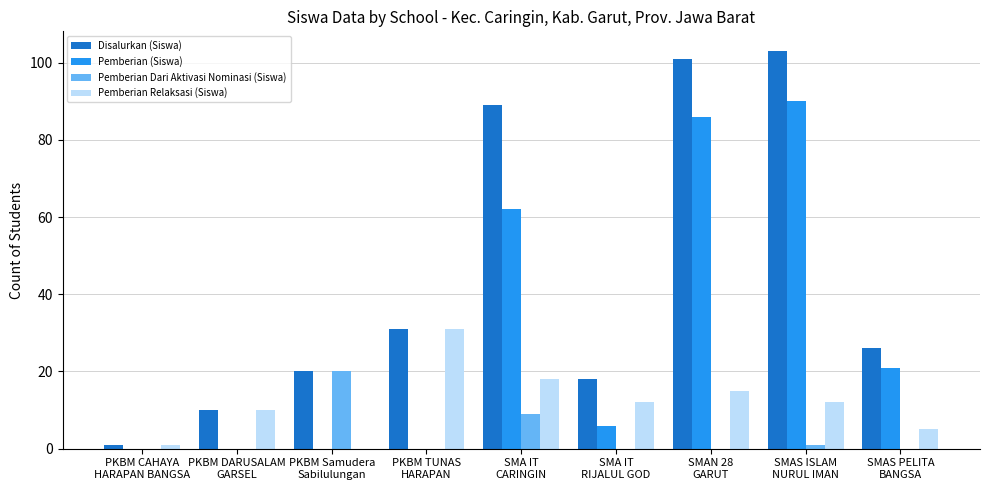

How many categories are shown in the chart?

9